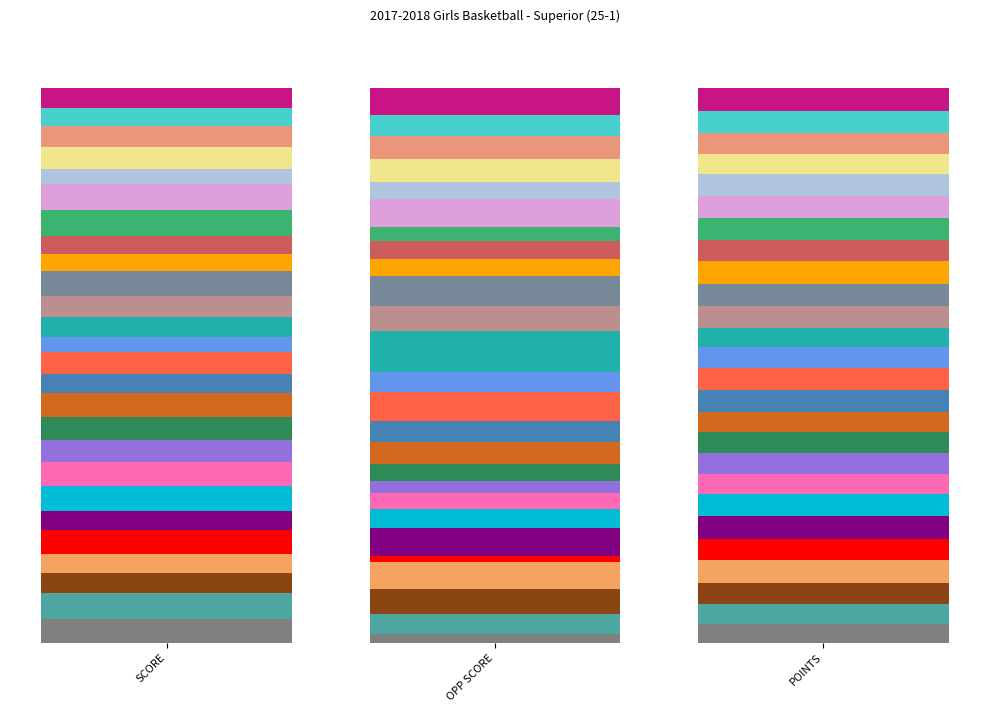

The 12/09/17 series shows 9 at OPP SCORE. True or false?

True